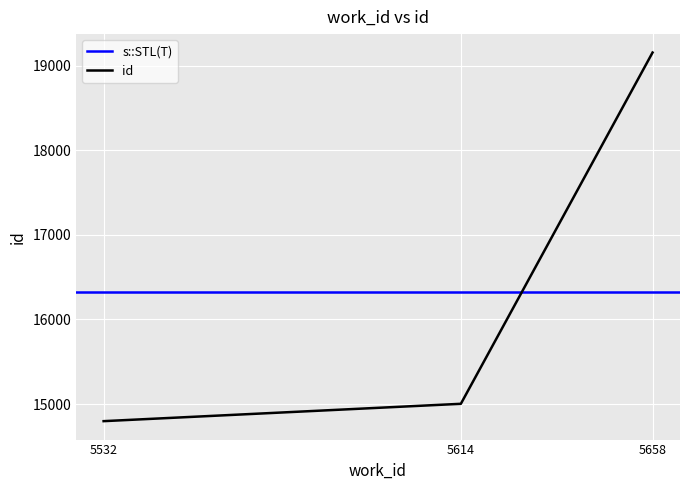

At which label is id closest to 16976?

5614